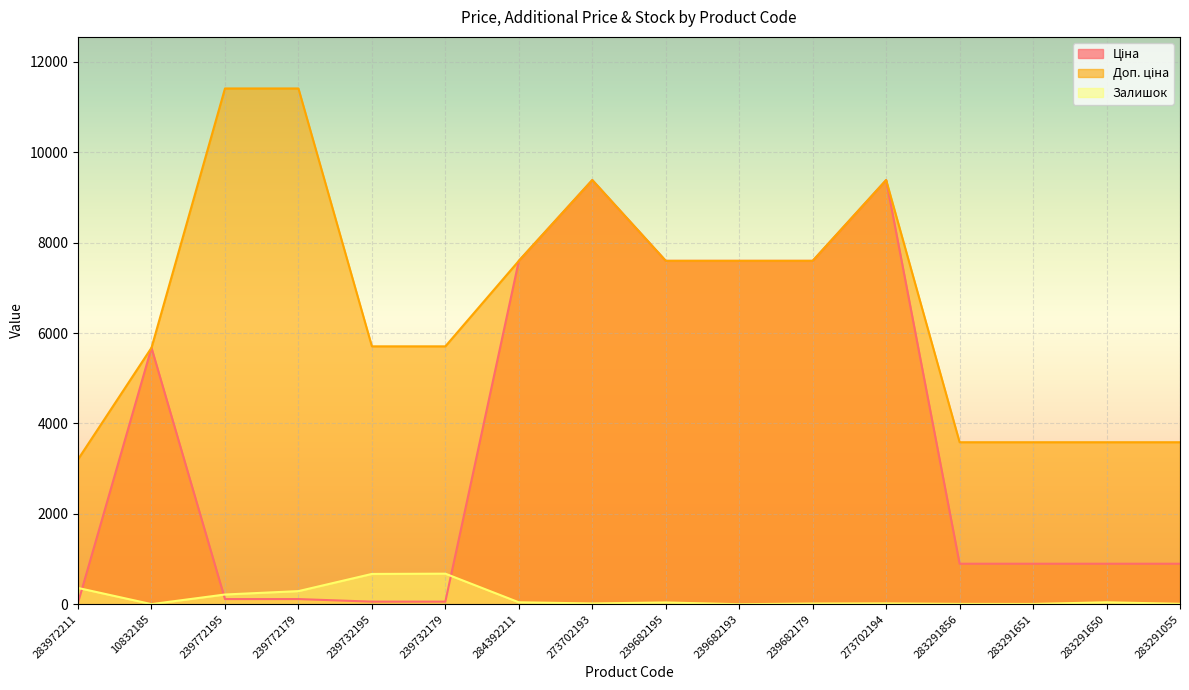

What are all the series names shown in the legend?

Ціна, Доп. ціна, Залишок